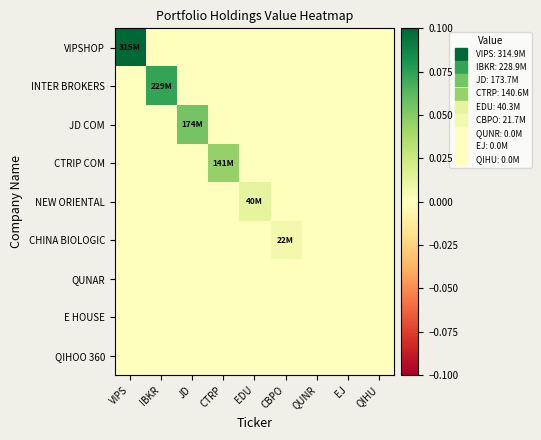

At which category is the sum across all series the highest?

VIPS